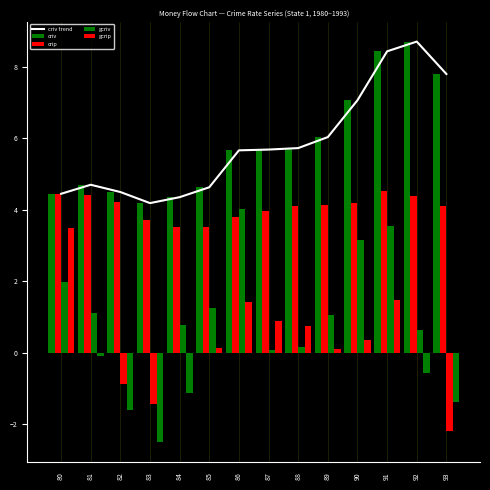

Is it true that the value at 82 is 4.5?

True